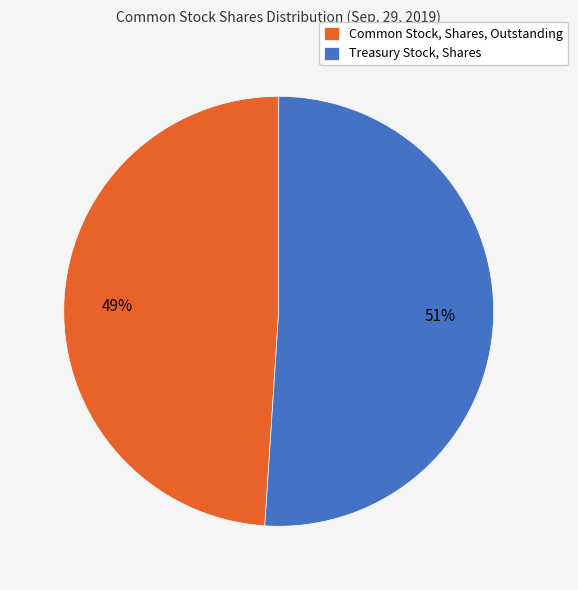

Is there a majority slice in this chart?

Yes